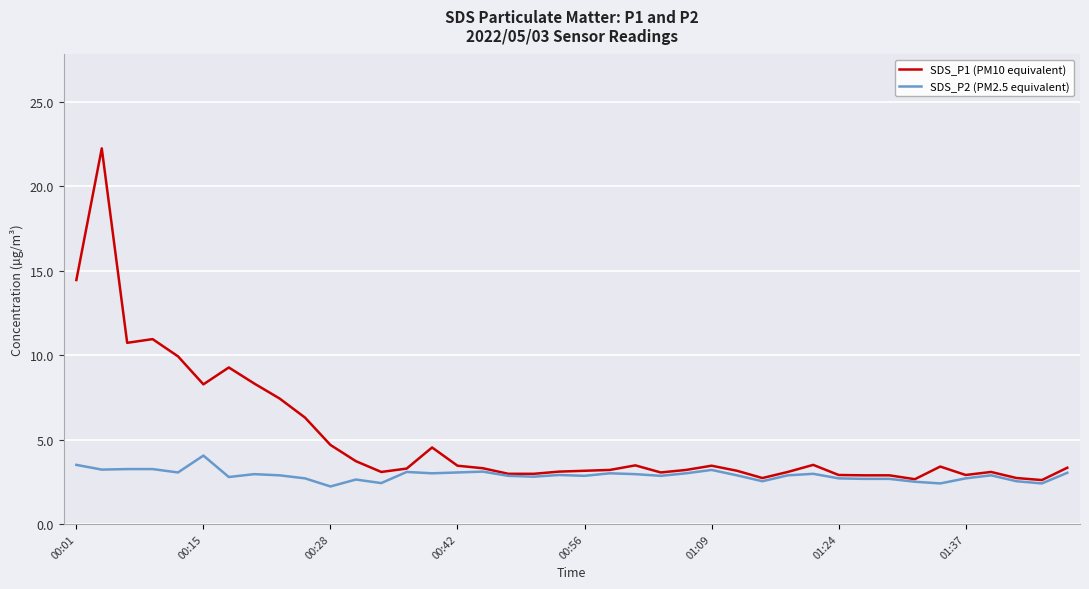

Which series has the largest total across all categories?

SDS_P1 (PM10 equivalent)